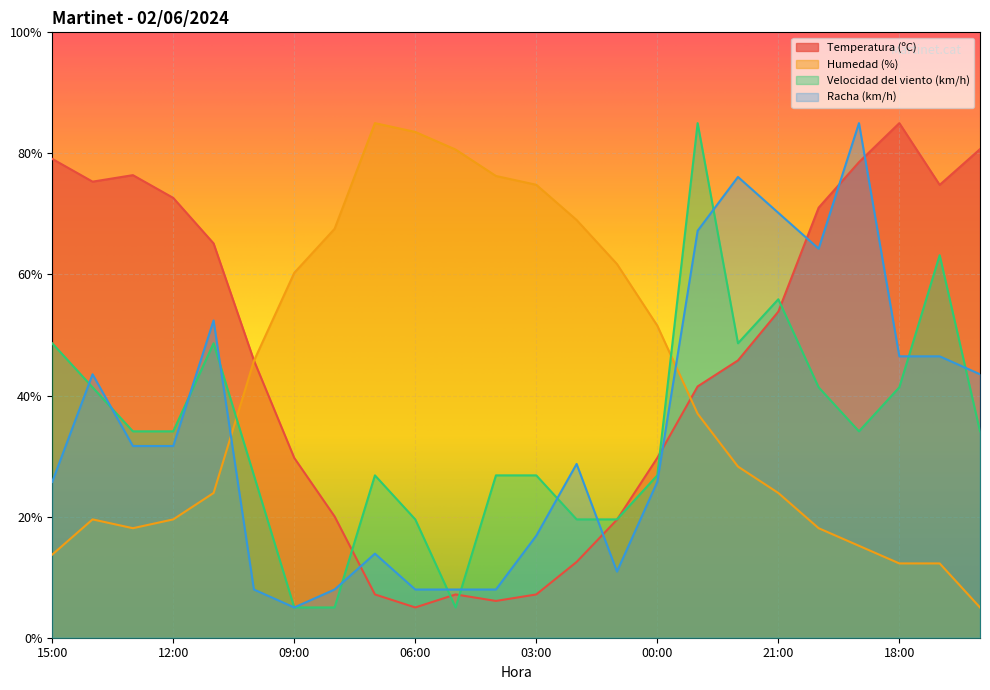

At 20:00, list the series in order from smallest to largest.

Humedad (%), Velocidad del viento (km/h), Racha (km/h), Temperatura (ºC)